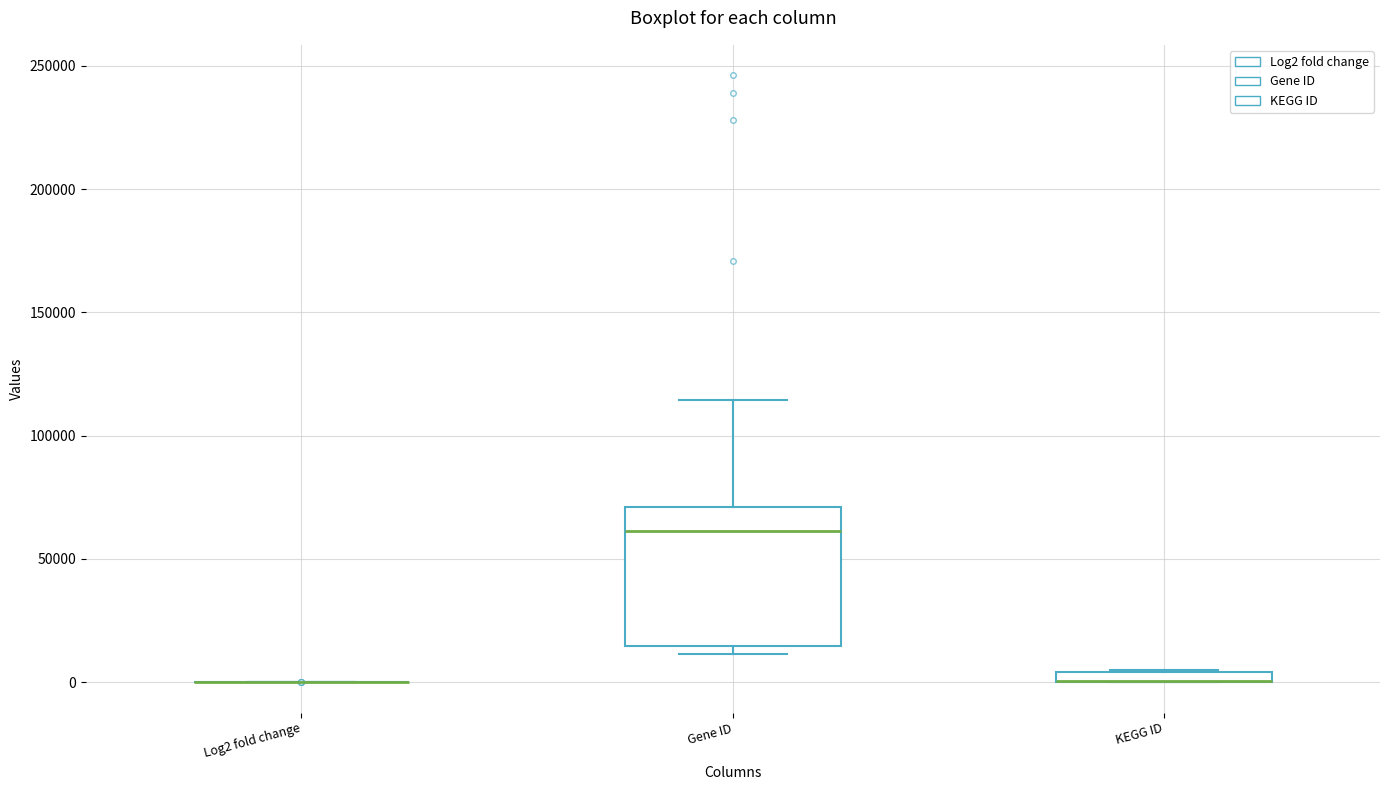

Comparing the boxes themselves (not the whiskers), which one is the tallest?

Gene ID